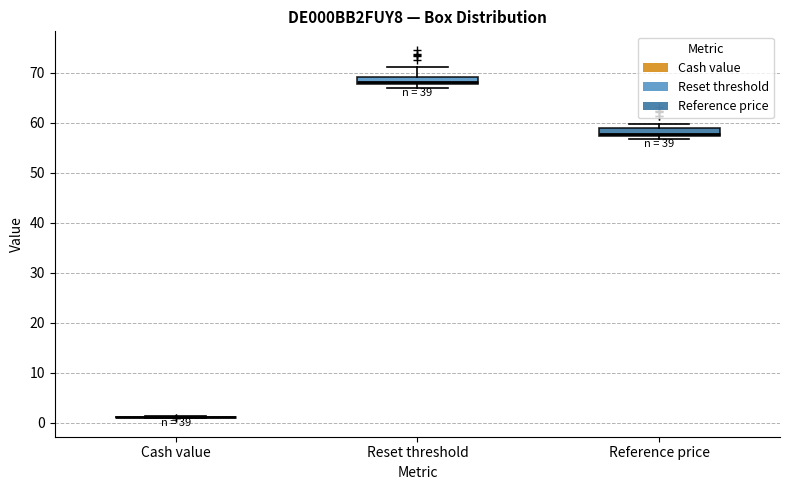

Where is the lower edge of the box for Reset threshold on the y-axis? The values are not printed on the chart, so give them approximately, as read against the axis.

68